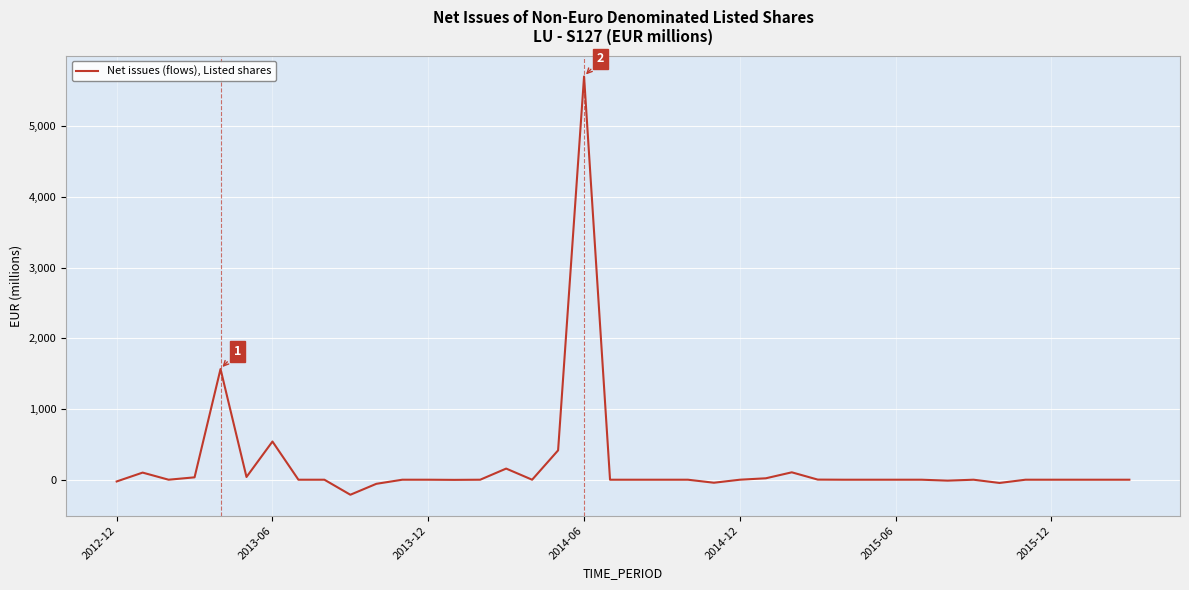

What is the difference between the maximum and minimum values?

5916.5